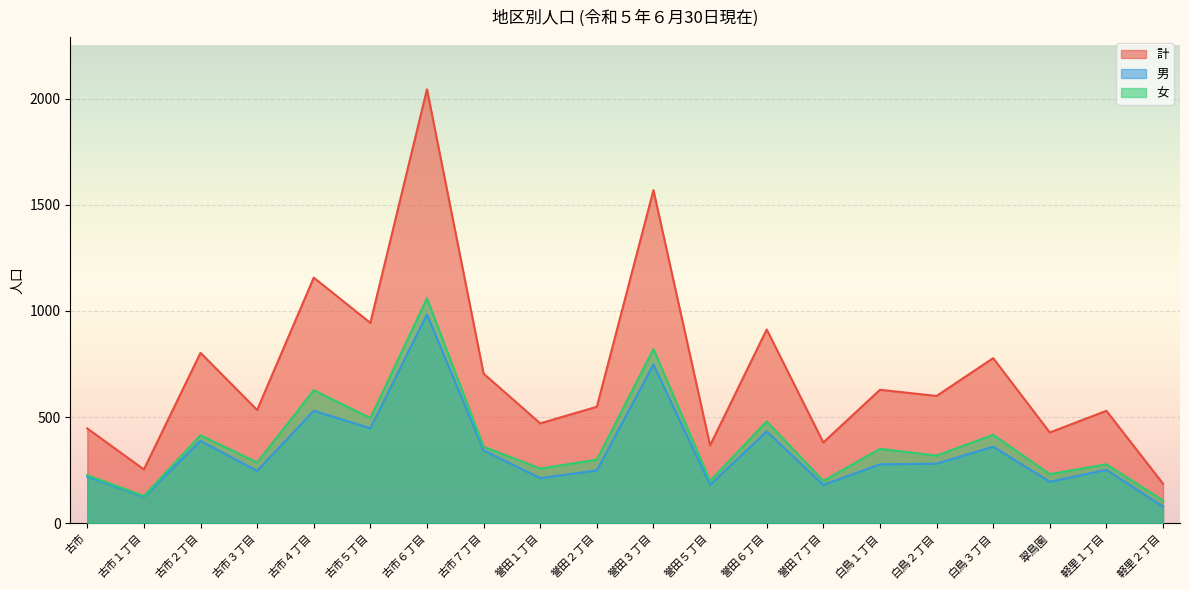

The 計 series shows 367 at 誉田５丁目. True or false?

True